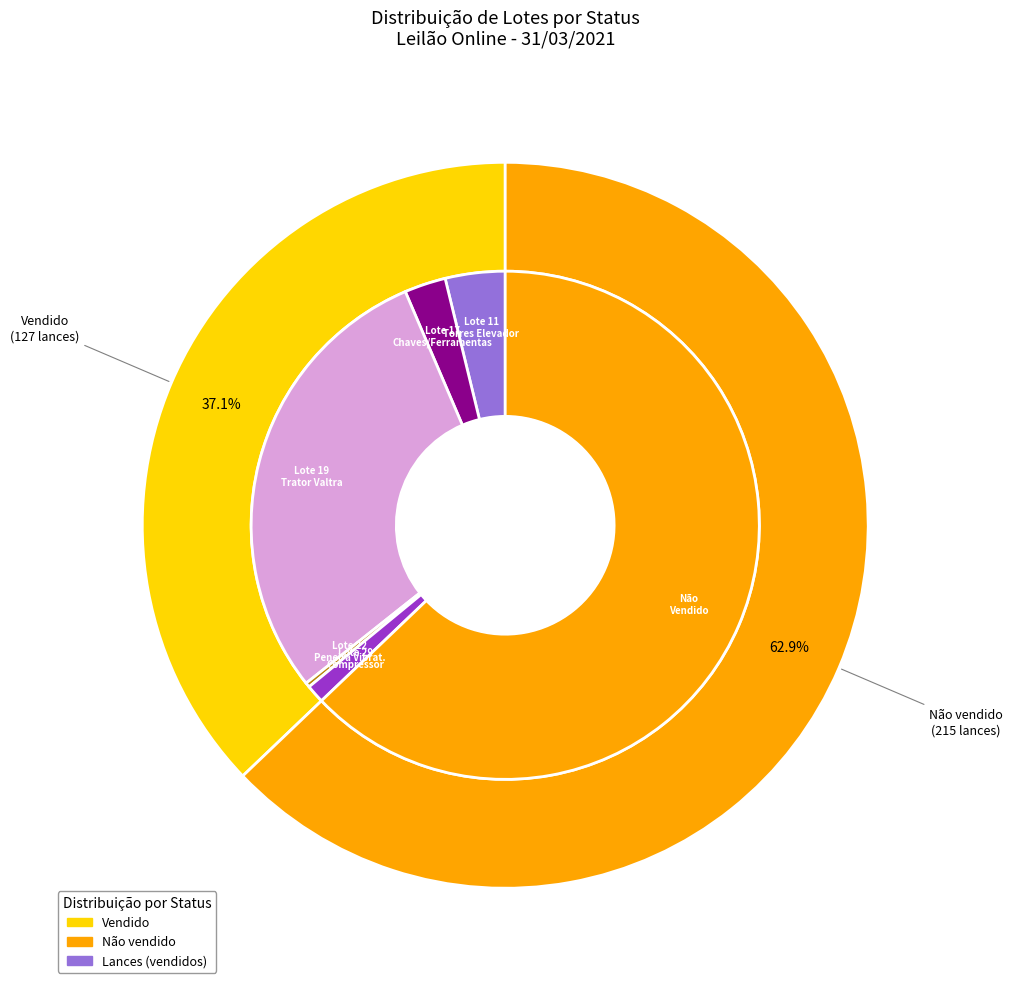

Is the sum of Não vendido and Vendido greater than half?

Yes